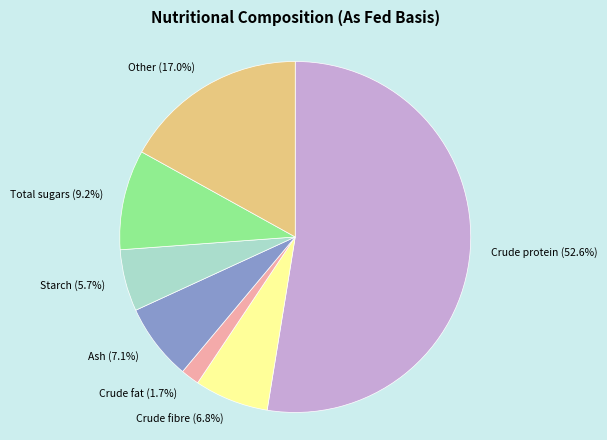

What percentage do Total sugars and Crude fat together represent?

10.9%